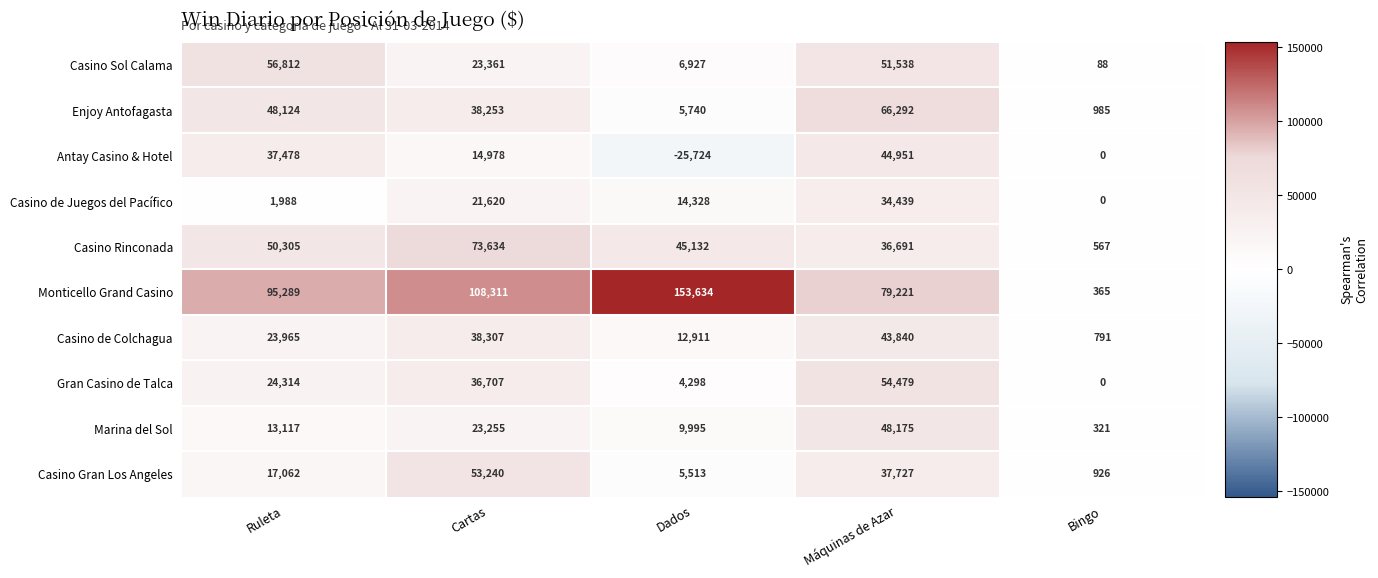

At which category is the sum across all series the highest?

Máquinas de Azar